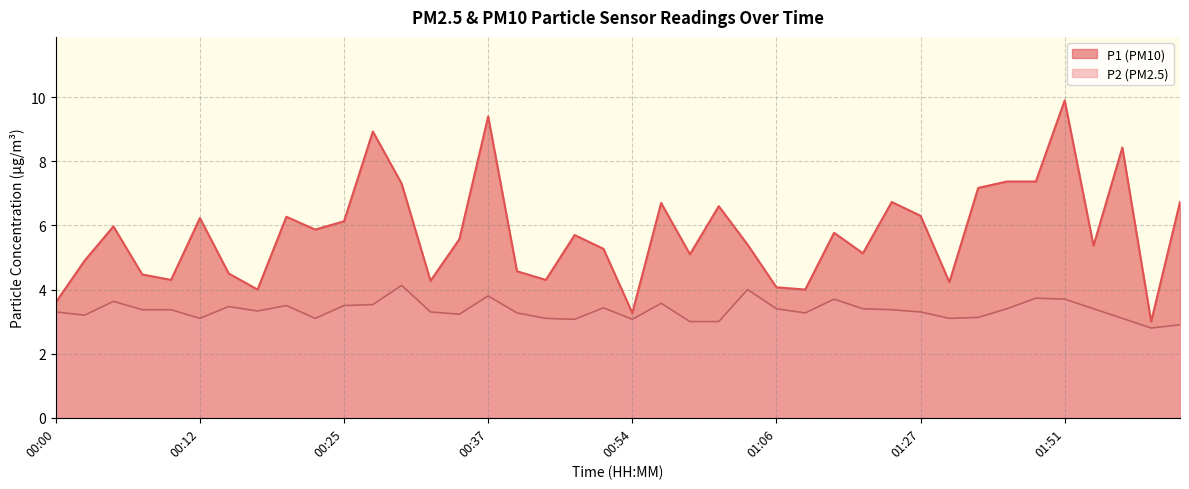

The P1 series shows 6.5 at 00:00. True or false?

False